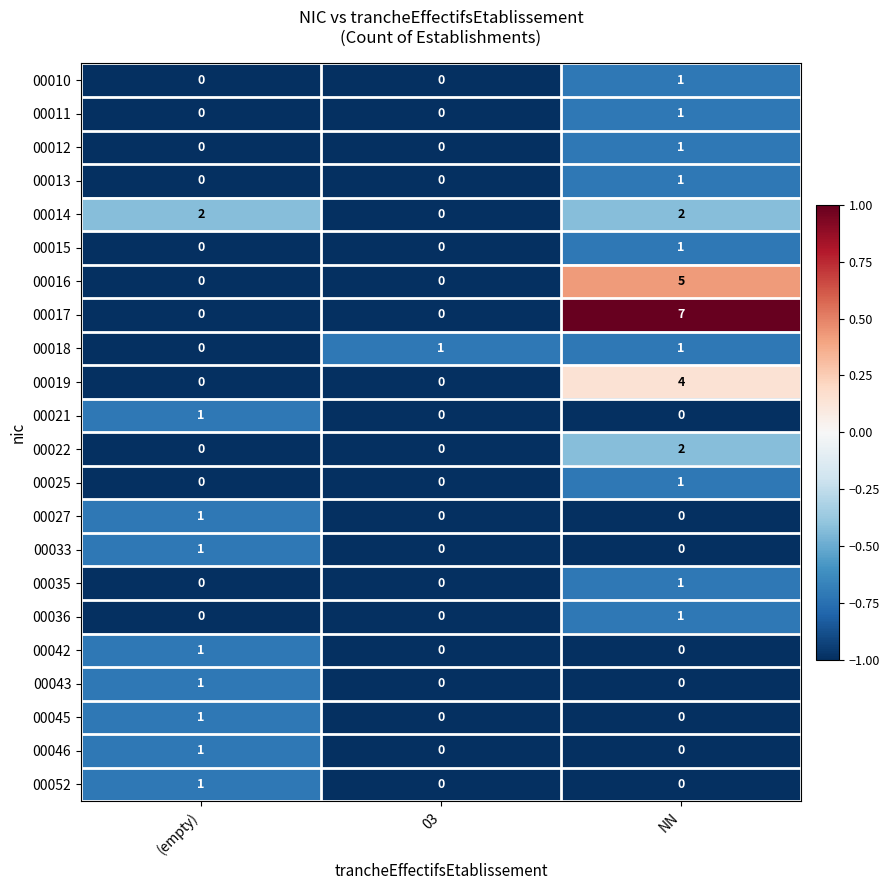

At which category does the chart reach its peak across all series?

NN